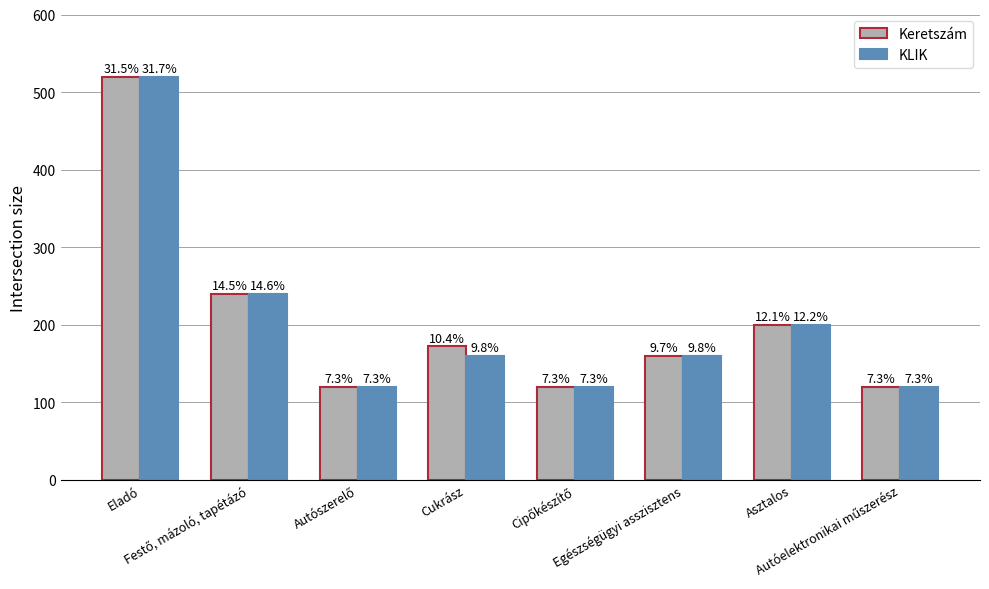

How many bars are there in total?

16